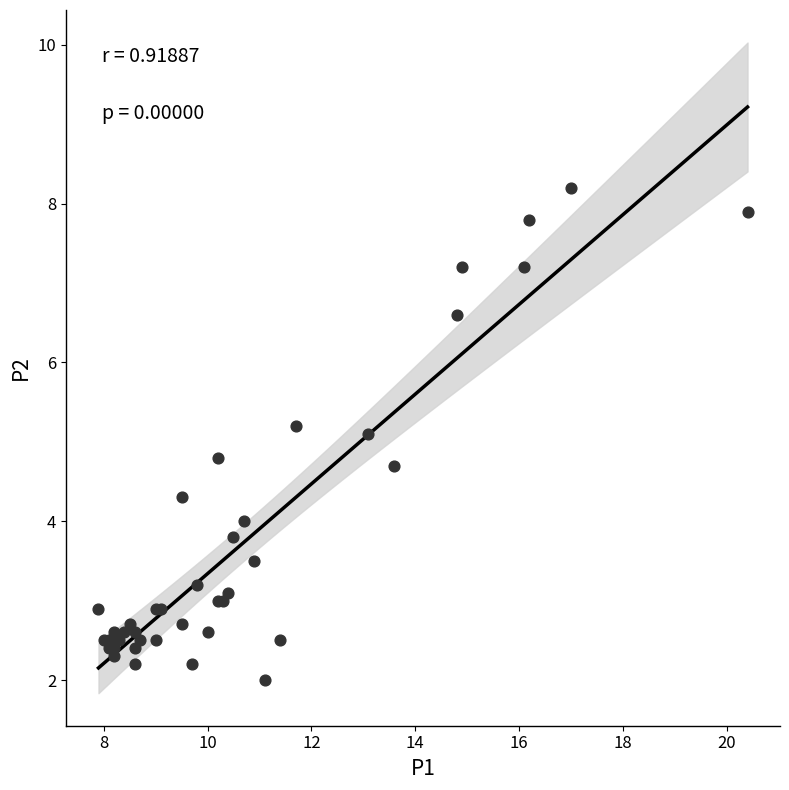

What Y value in the scatter plot is closest to 5?

5.1